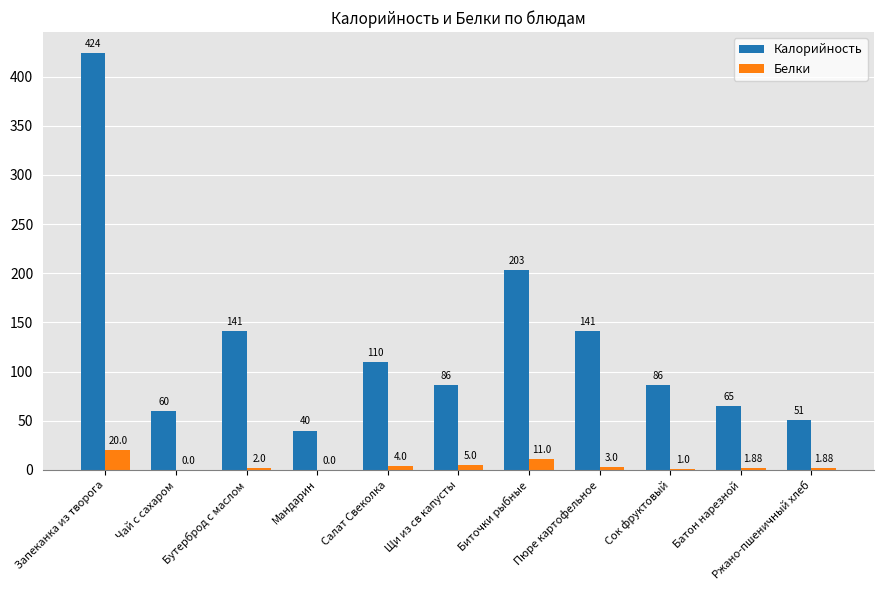

How many groups of bars are there?

11